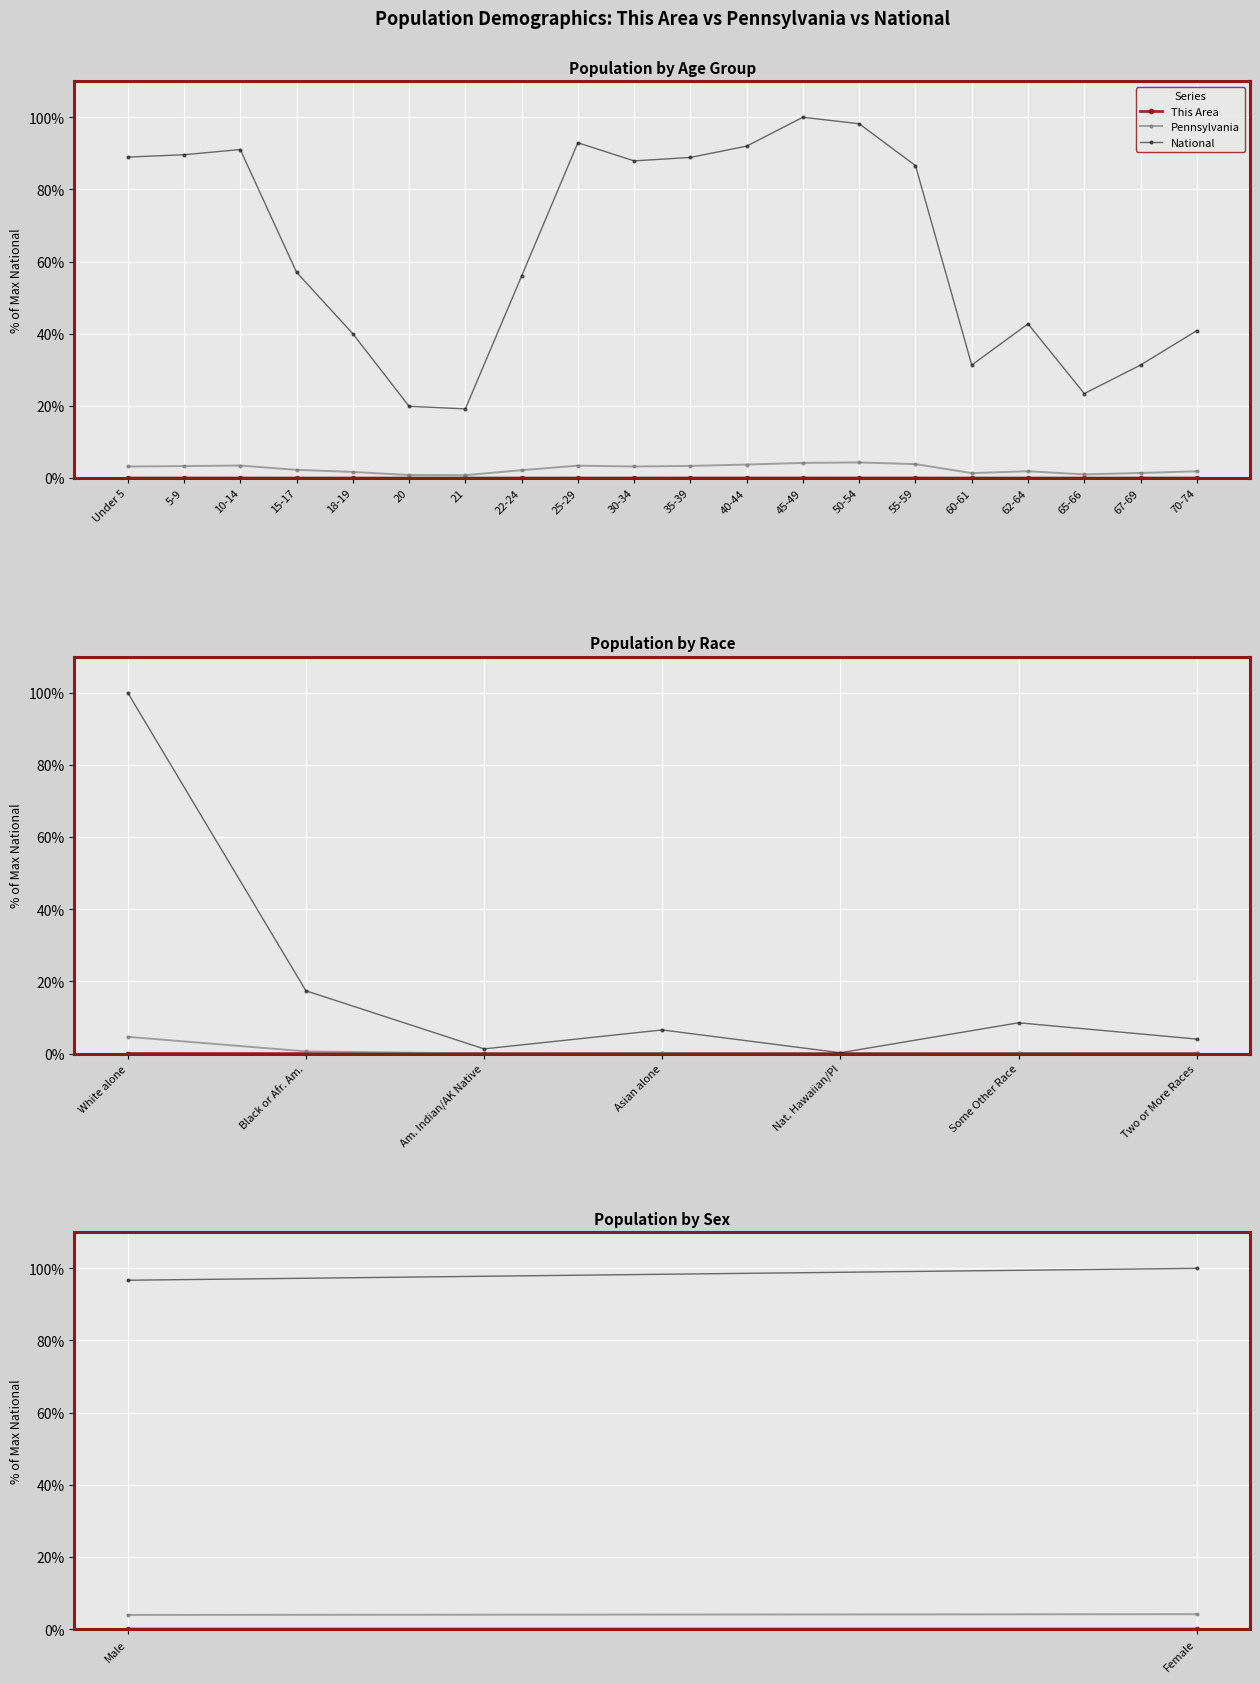

How many data points in Pennsylvania are above 4?

1